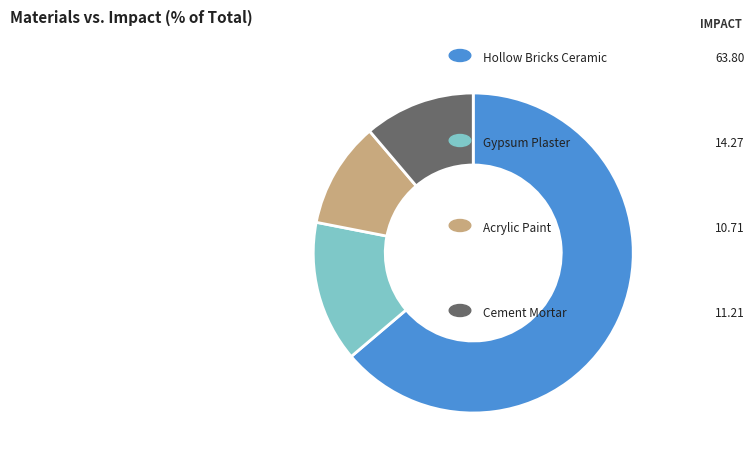

Is there a majority slice in this chart?

Yes